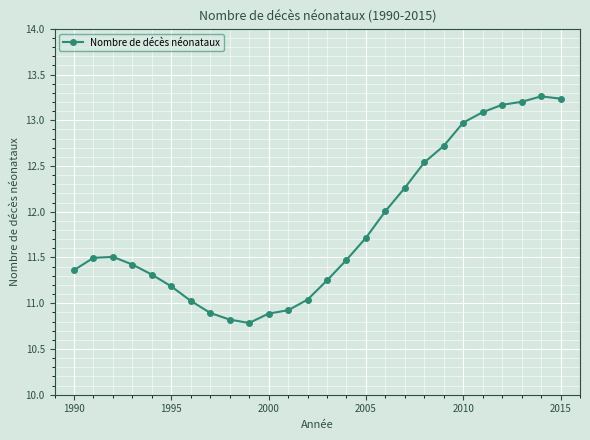

What is the greatest value displayed?

13.3